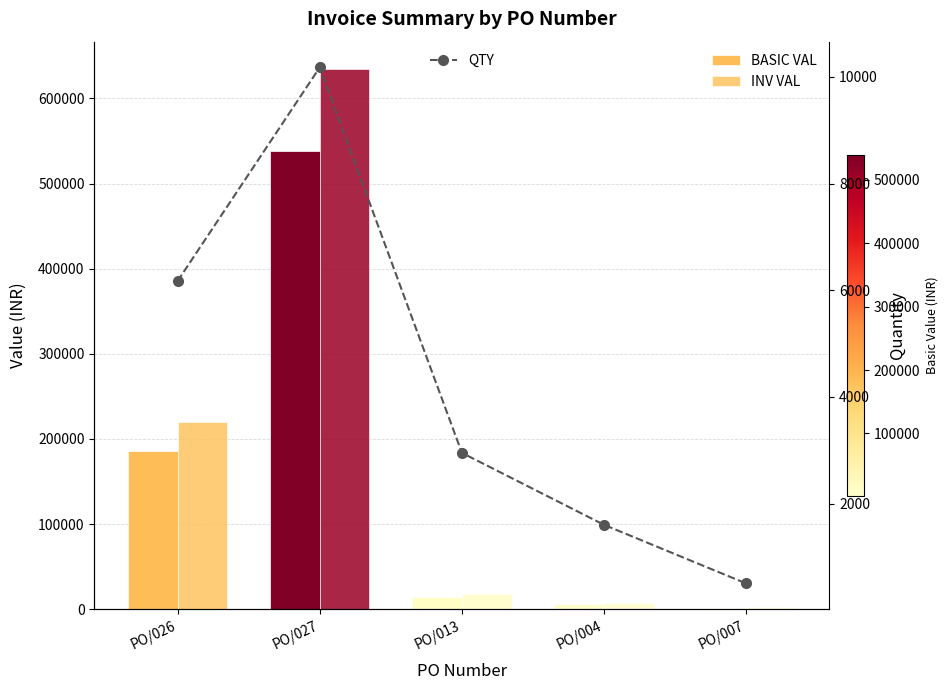

At which category is the sum across all series the highest?

PO/027